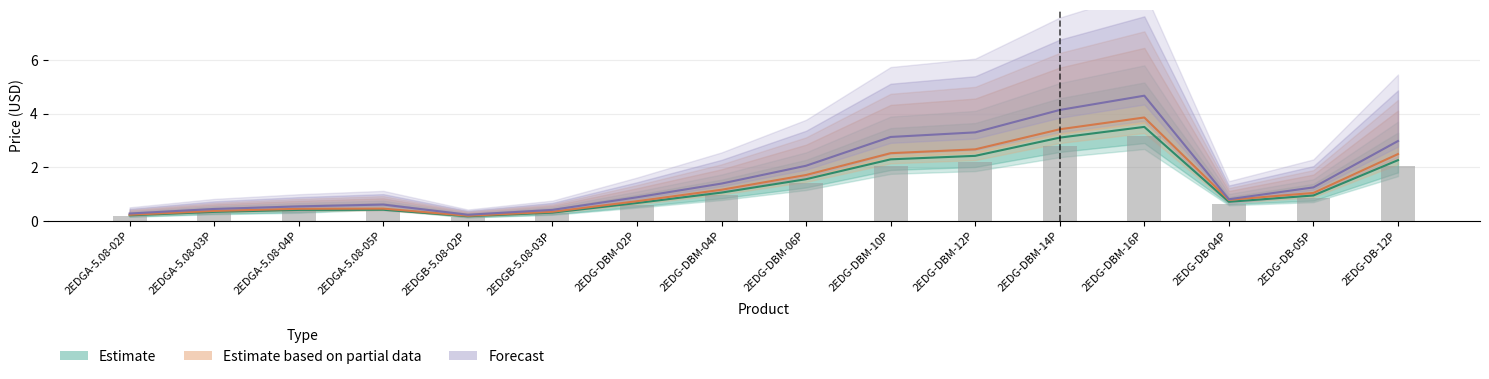

What is the difference between the highest and lowest values at 2EDGB-5.08-03P?

0.1